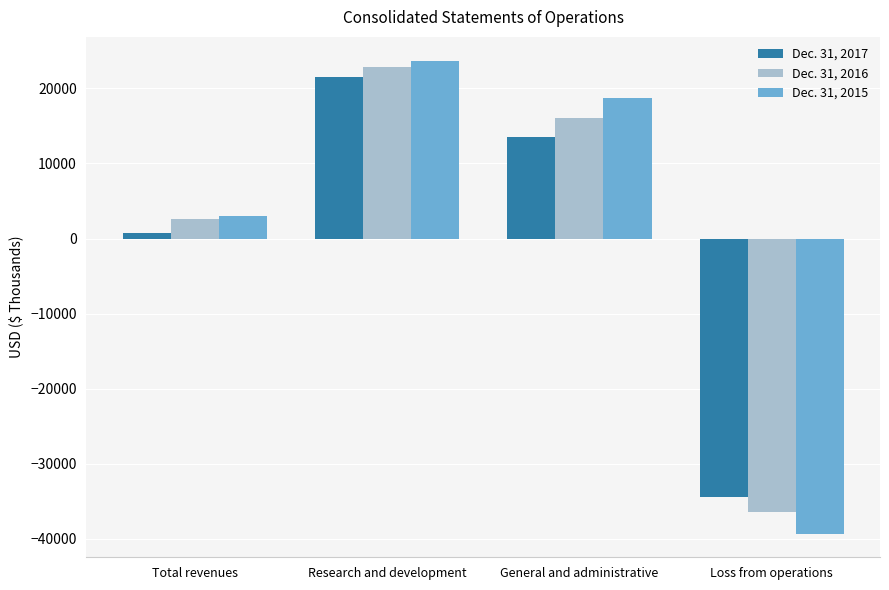

What is the difference between the maximum and minimum values in the Dec. 31, 2015 series?

63003